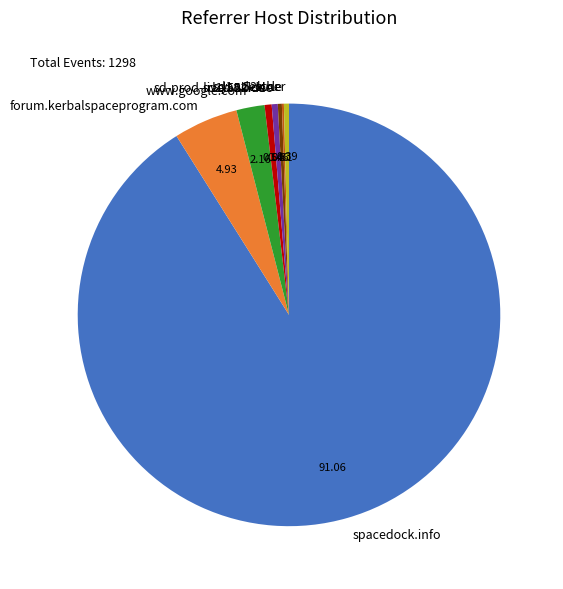

Is the sum of sd1b.52k.de and forum.kerbalspaceprogram.com greater than half?

No